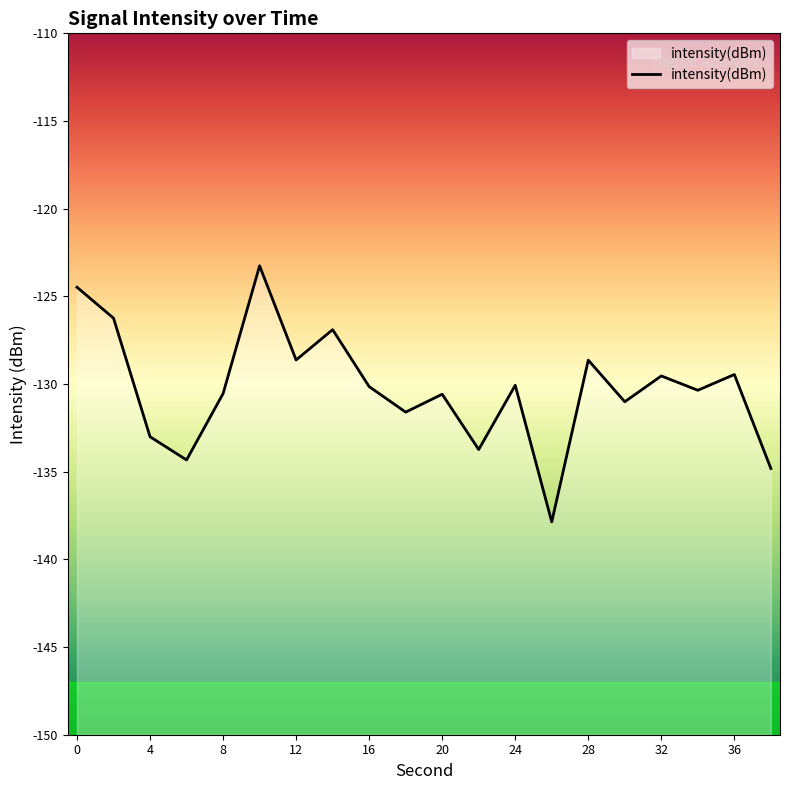

How many data points are above -130?

8